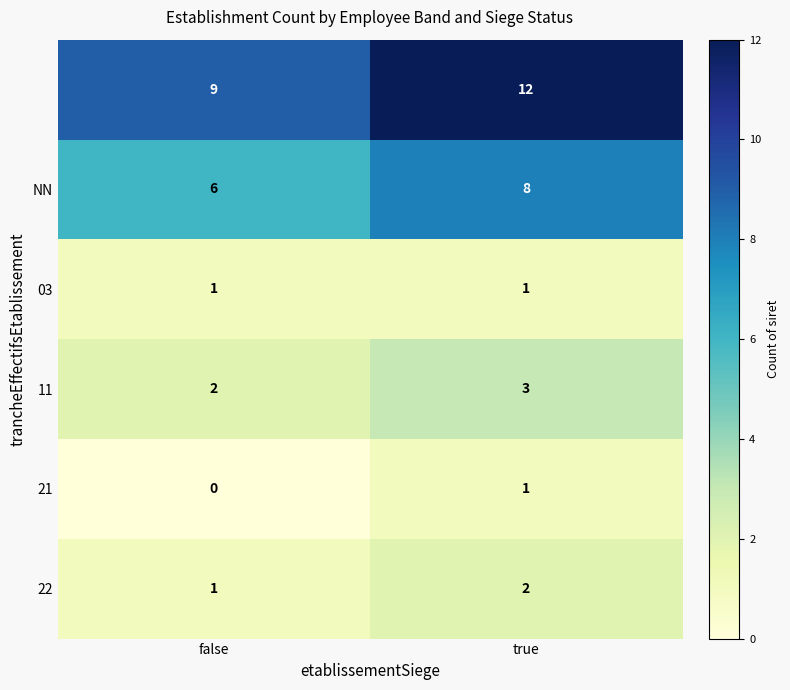

What is the total value across all series at true?

27